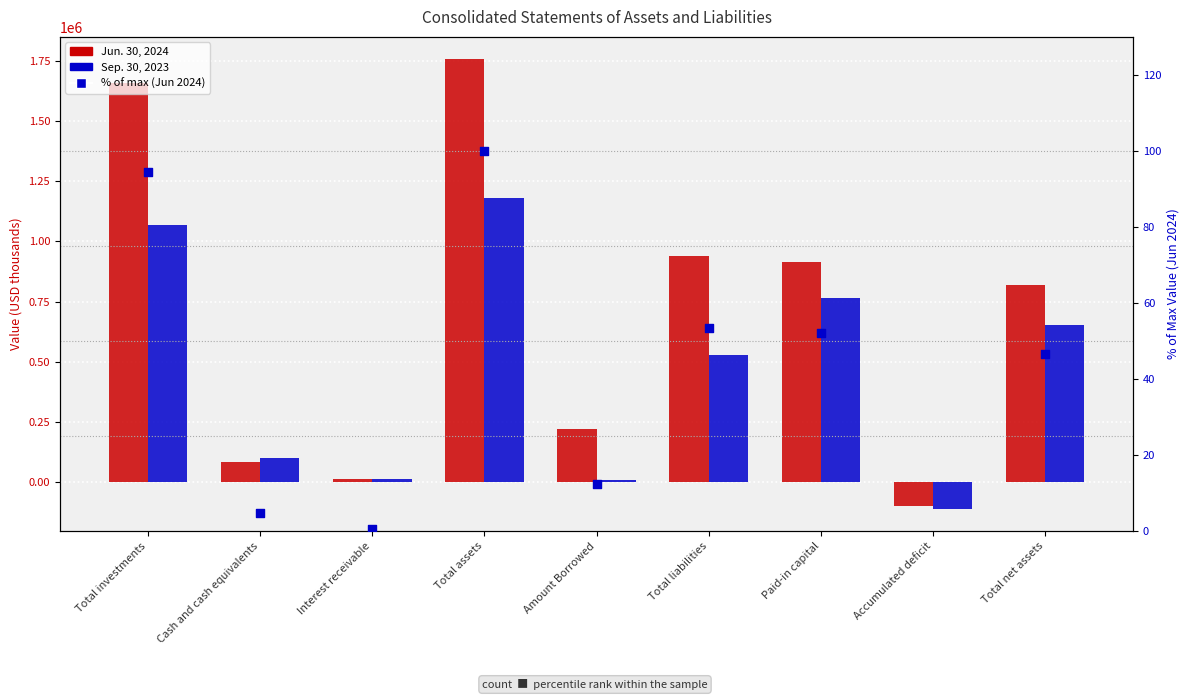

At how many categories does at least one series exceed 1209669?

2